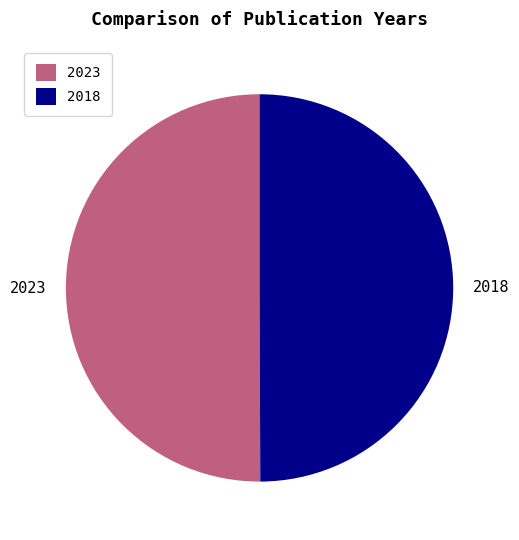

What is the ratio of the value at 2023 to the value at 2018?

1.0